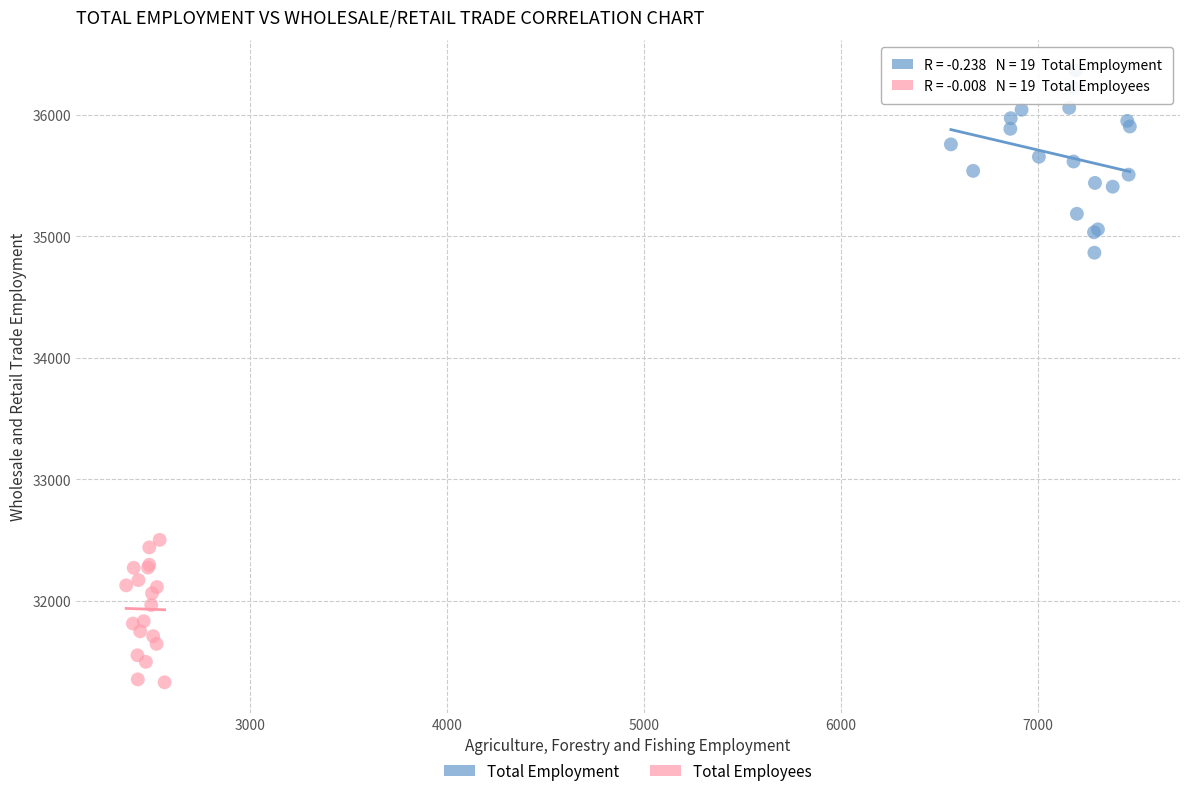

Which series contains the lowest Y value?

Total Employees